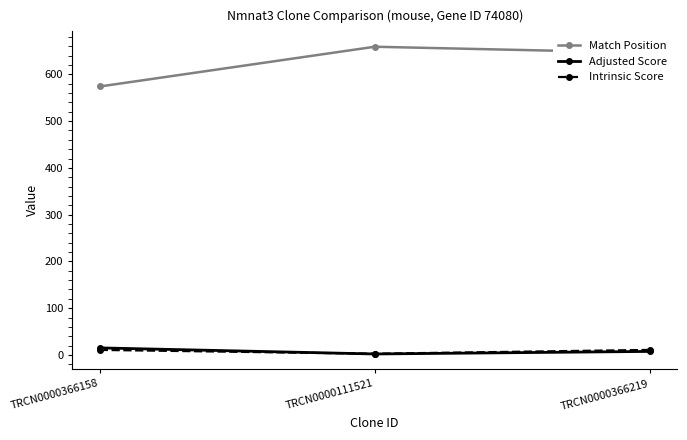

Count the number of categories in the chart.

3